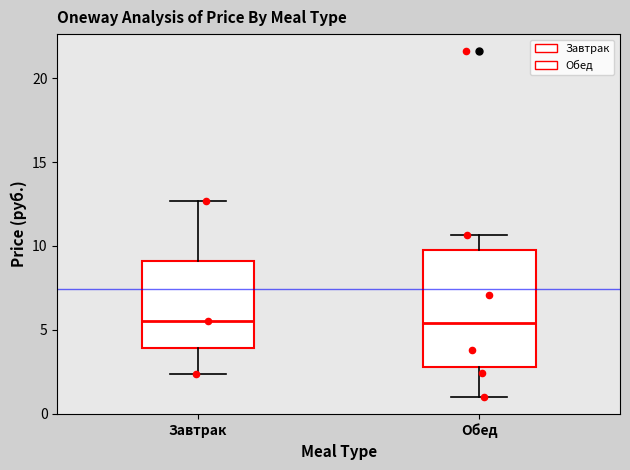

Where is the lower edge of the box for Обед on the y-axis? The values are not printed on the chart, so give them approximately, as read against the axis.

3.0